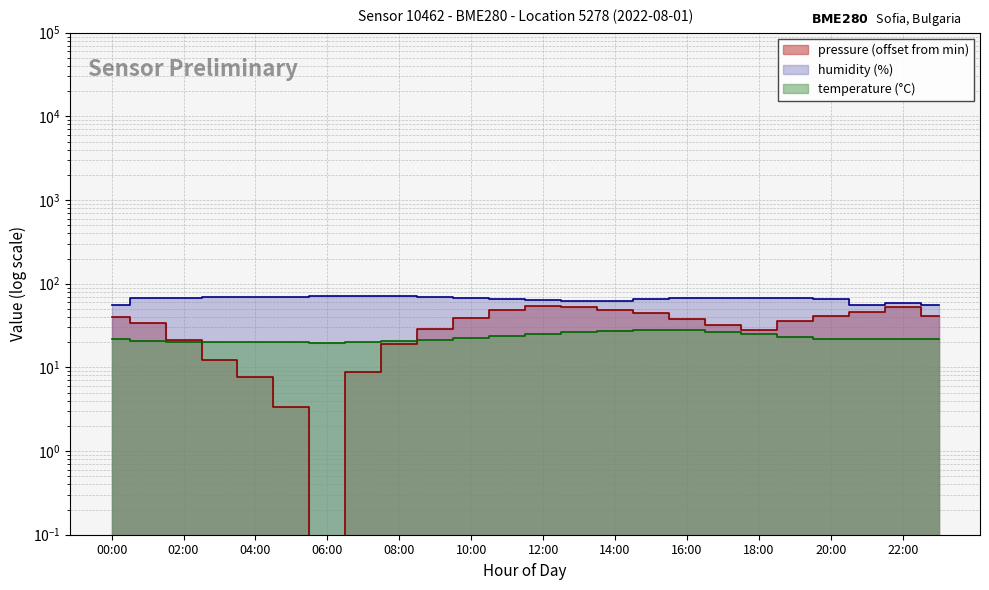

True or false: temperature and pressure intersect in this chart.

True